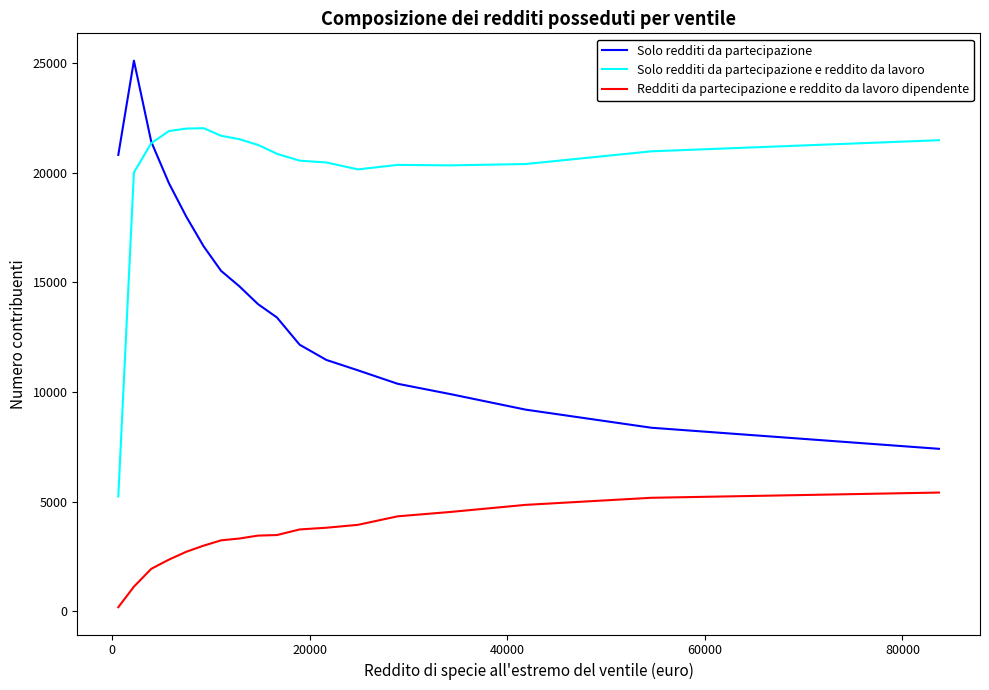

What is the smallest value displayed?

180